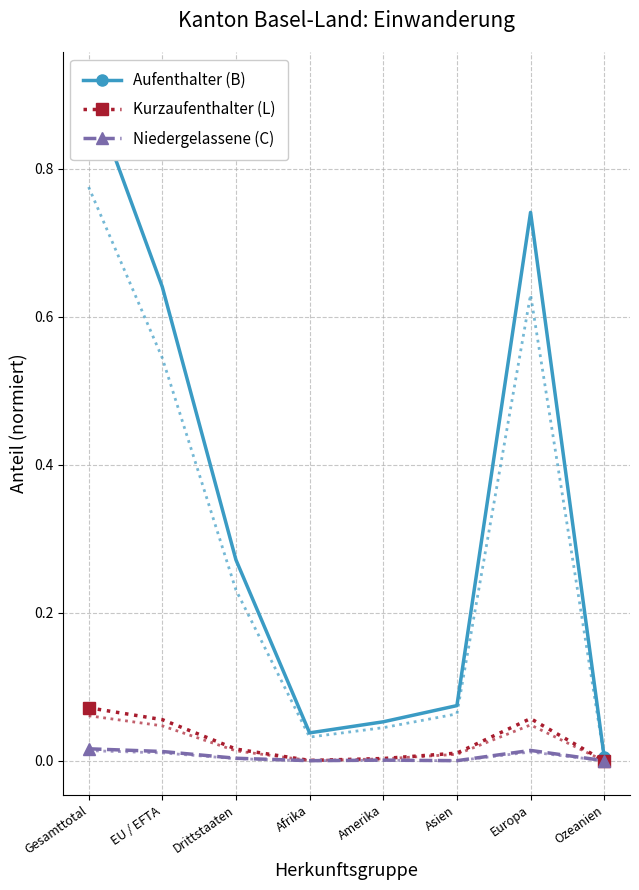

What is the label of the 6th point from the right?

Drittstaaten